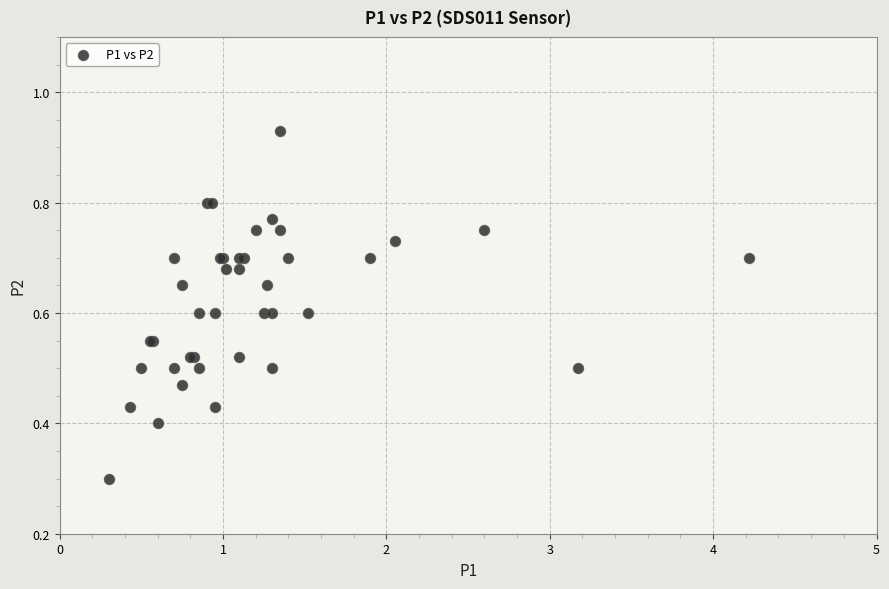

What Y value in the scatter plot is closest to 0?

0.3